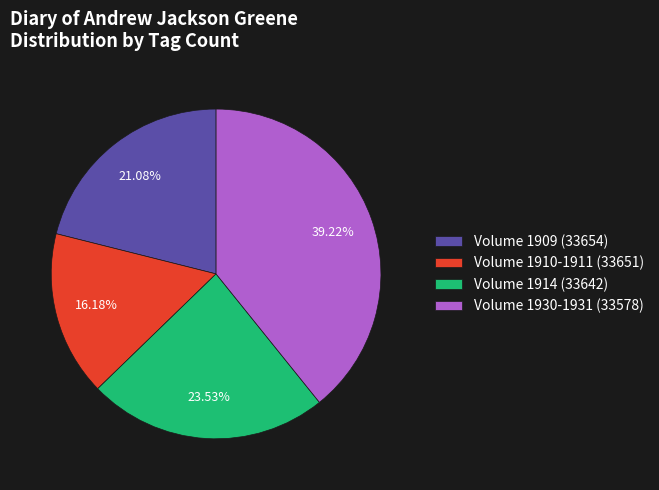

Rank the categories by value from highest to lowest.

Volume 1930-1931 (33578), Volume 1914 (33642), Volume 1909 (33654), Volume 1910-1911 (33651)